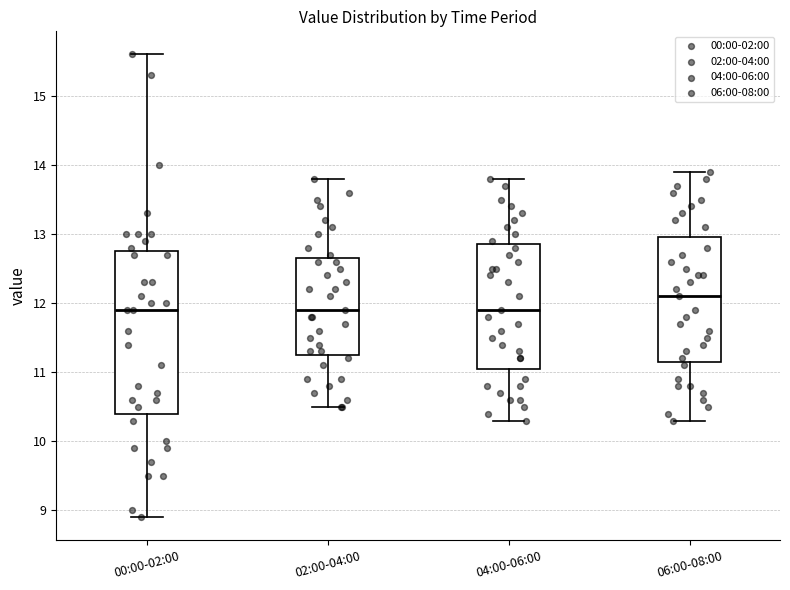

Comparing the boxes themselves (not the whiskers), which one is the tallest?

00:00-02:00